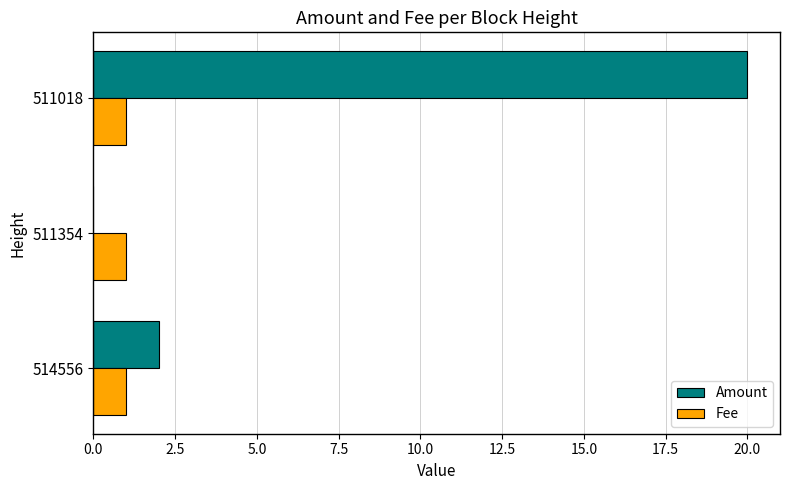

How many values in Amount are above zero?

2